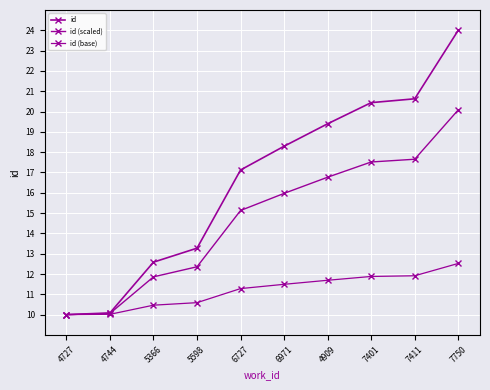

What is the average value of the id (base) series?

11.2